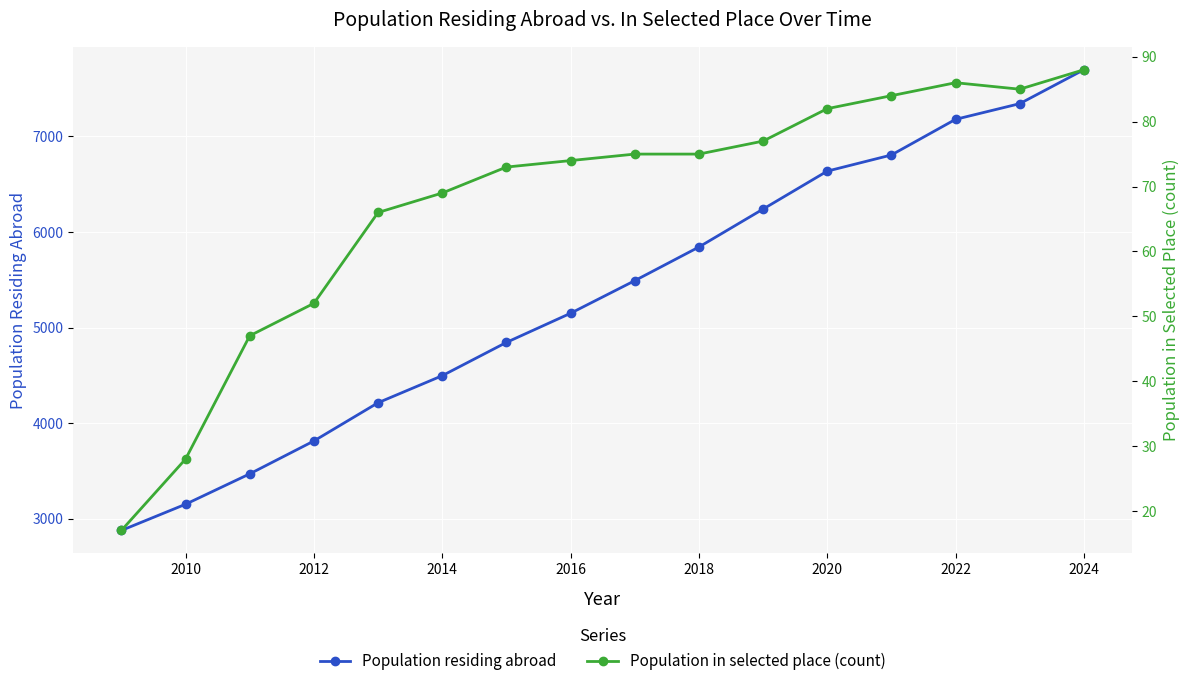

At which label is Population residing abroad closest to 5288?

2016